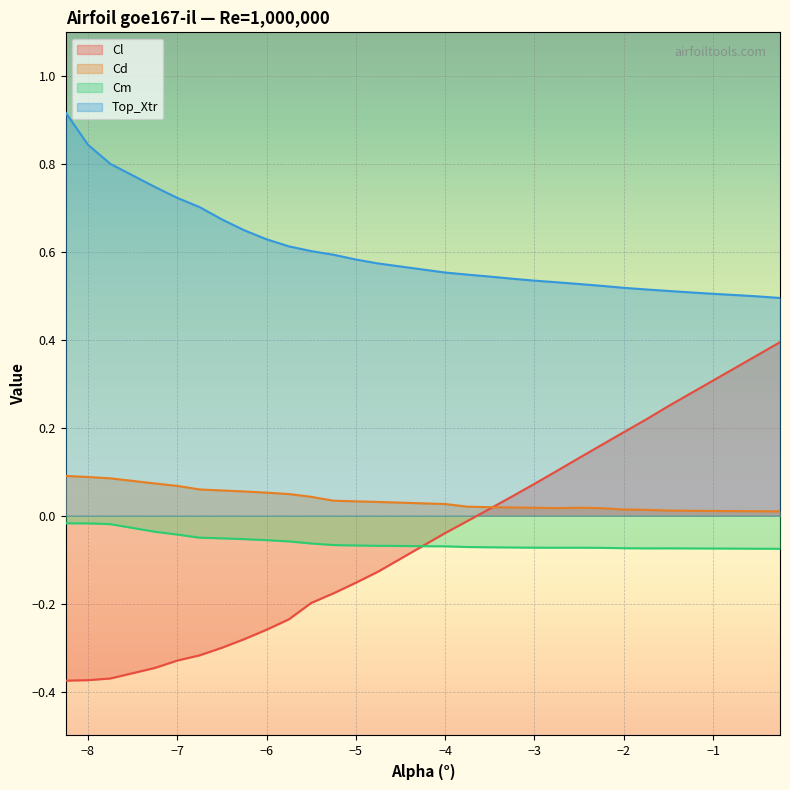

What is the average value of the Cm series?

-0.1